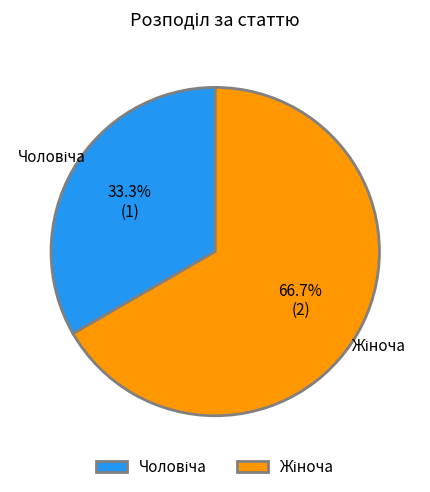

Does any single category account for the majority?

Yes